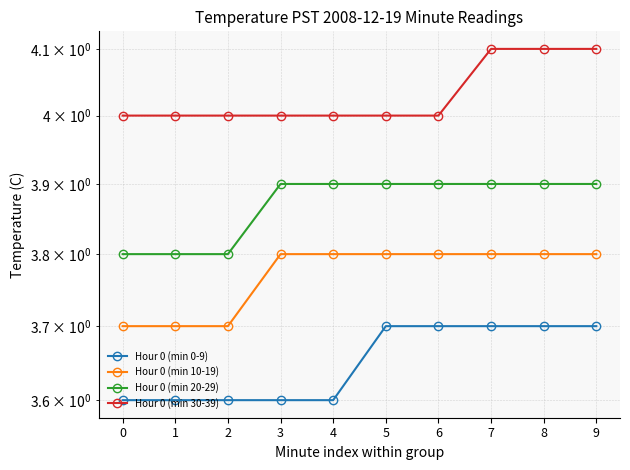

Between 3 and 9, which series saw the biggest shift?

Hour 0 (min 0-9)